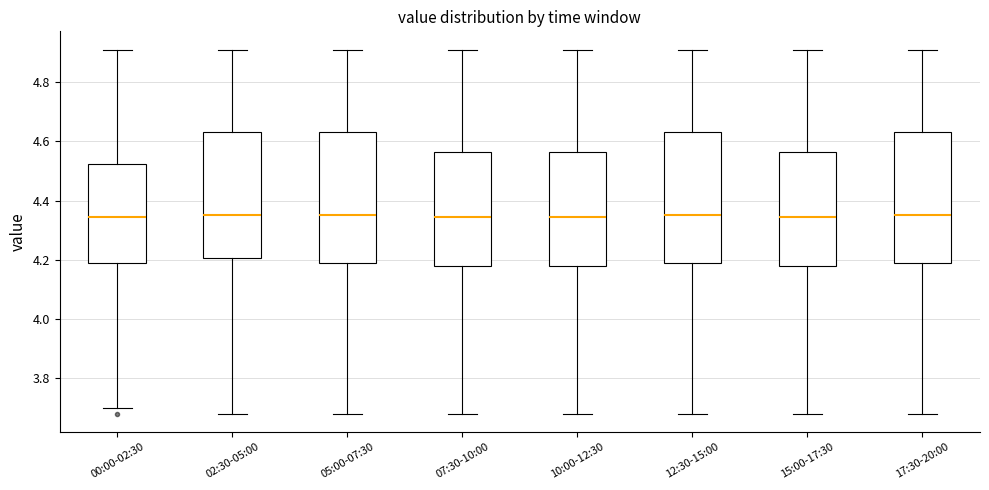

Reading left to right, read every box against the y-axis: the position of its median line, the range the box covers, and the ends of its whiskers. The values are not printed on the chart, so give them approximately, as read against the axis.

00:00-02:30: median 4.34, box 4.18 to 4.52, whiskers 3.70 to 4.92
02:30-05:00: median 4.36, box 4.20 to 4.64, whiskers 3.68 to 4.92
05:00-07:30: median 4.36, box 4.18 to 4.64, whiskers 3.68 to 4.92
07:30-10:00: median 4.34, box 4.18 to 4.56, whiskers 3.68 to 4.92
10:00-12:30: median 4.34, box 4.18 to 4.56, whiskers 3.68 to 4.92
12:30-15:00: median 4.36, box 4.18 to 4.64, whiskers 3.68 to 4.92
15:00-17:30: median 4.34, box 4.18 to 4.56, whiskers 3.68 to 4.92
17:30-20:00: median 4.36, box 4.18 to 4.64, whiskers 3.68 to 4.92